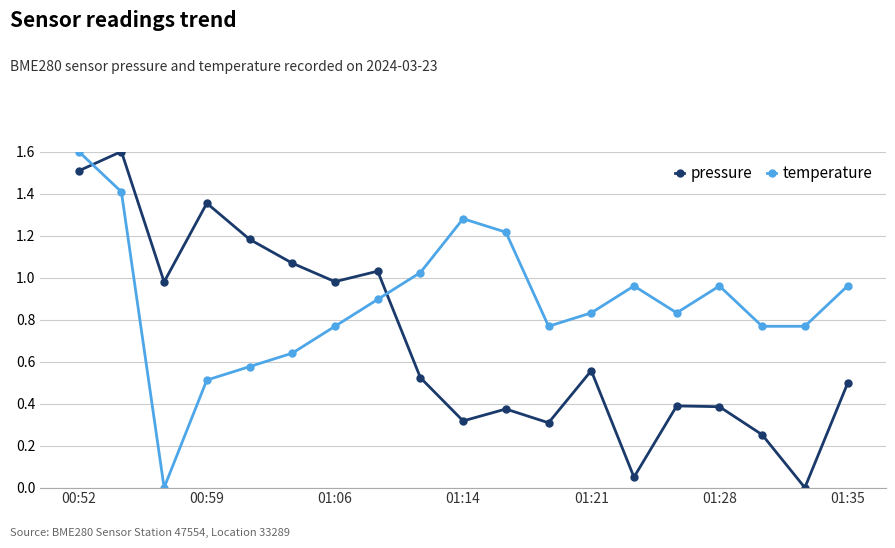

What is the difference between the maximum and minimum values in the temperature series?

1.6